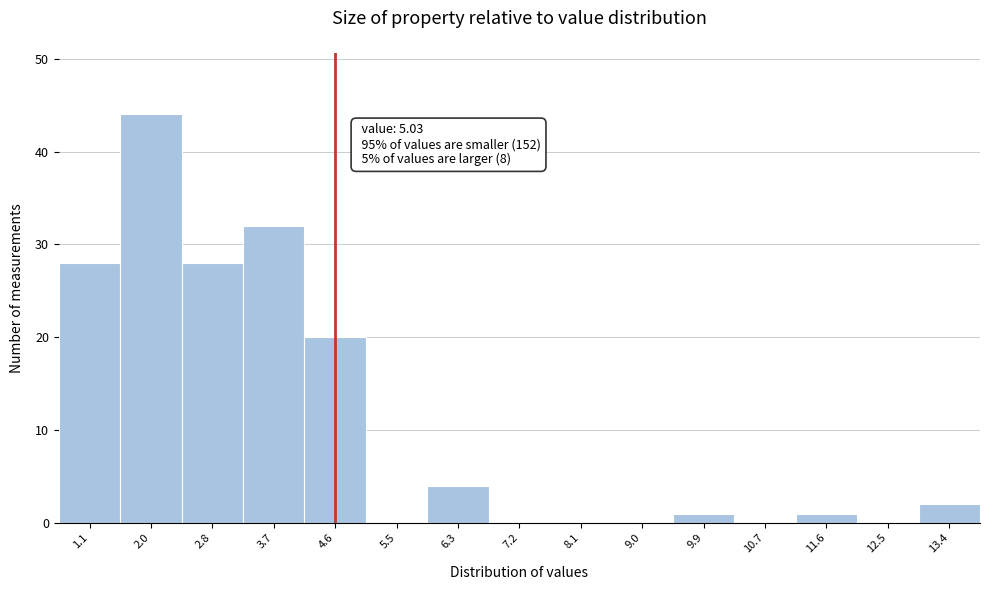

Reading left to right, what are all the values shown in this chart?

1.1=28	2.0=44	2.8=28	3.7=32	4.6=20	5.5=0	6.3=4	7.2=0	8.1=0	9.0=0	9.9=1	10.7=0	11.6=1	12.5=0	13.4=2